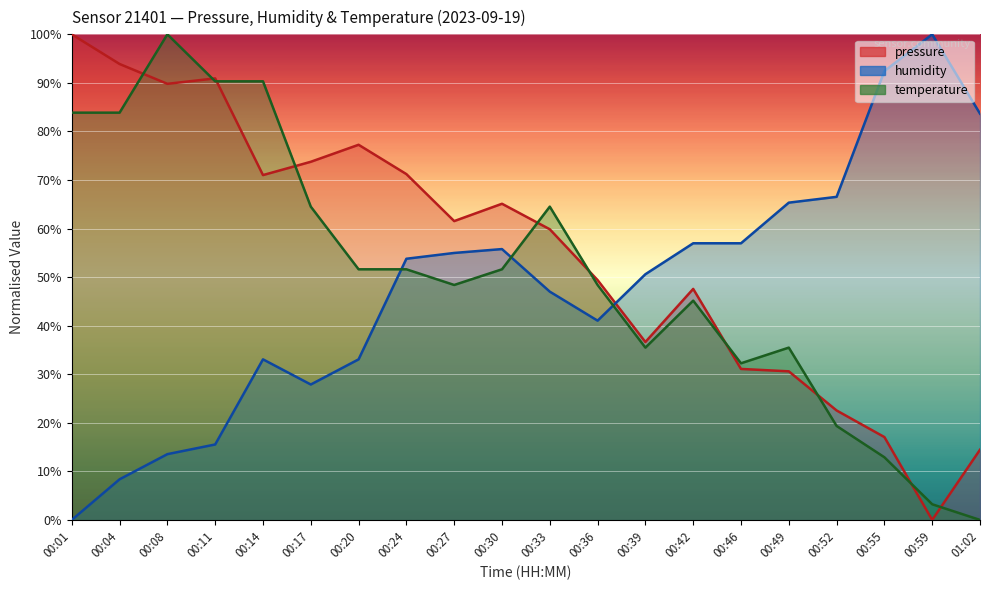

Where is the first local minimum for temperature?

00:27